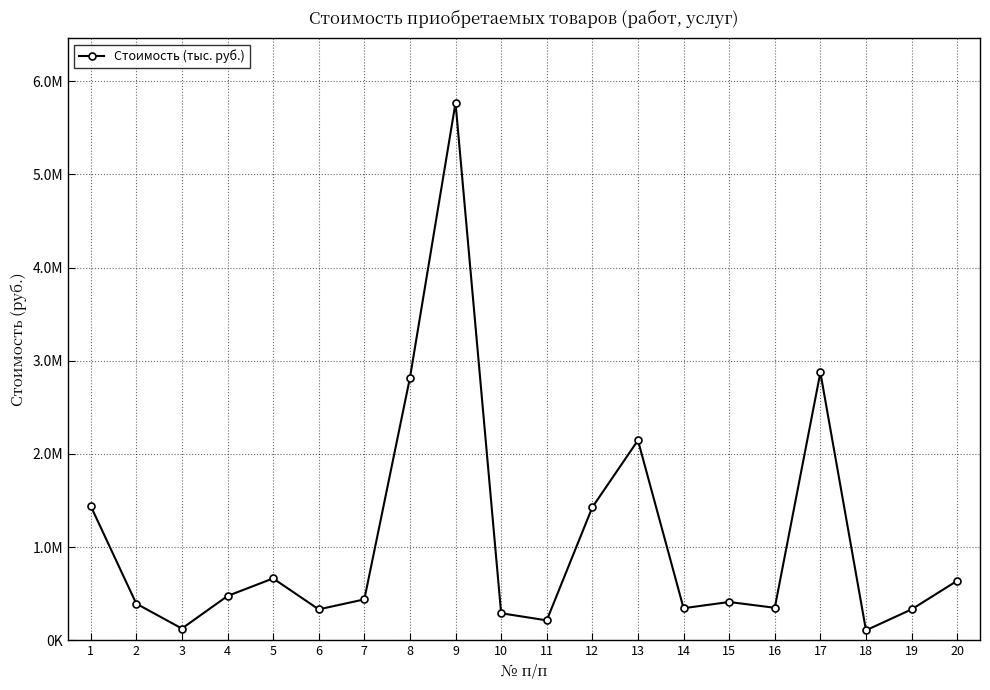

True or false: the data has more than 2 interior local peaks.

True